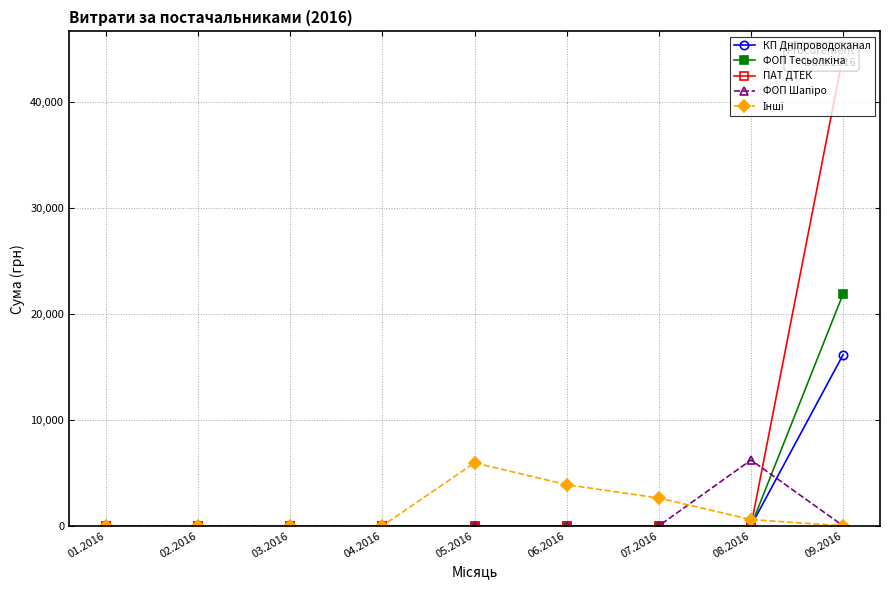

What is the label of the 5th point from the left?

05.2016